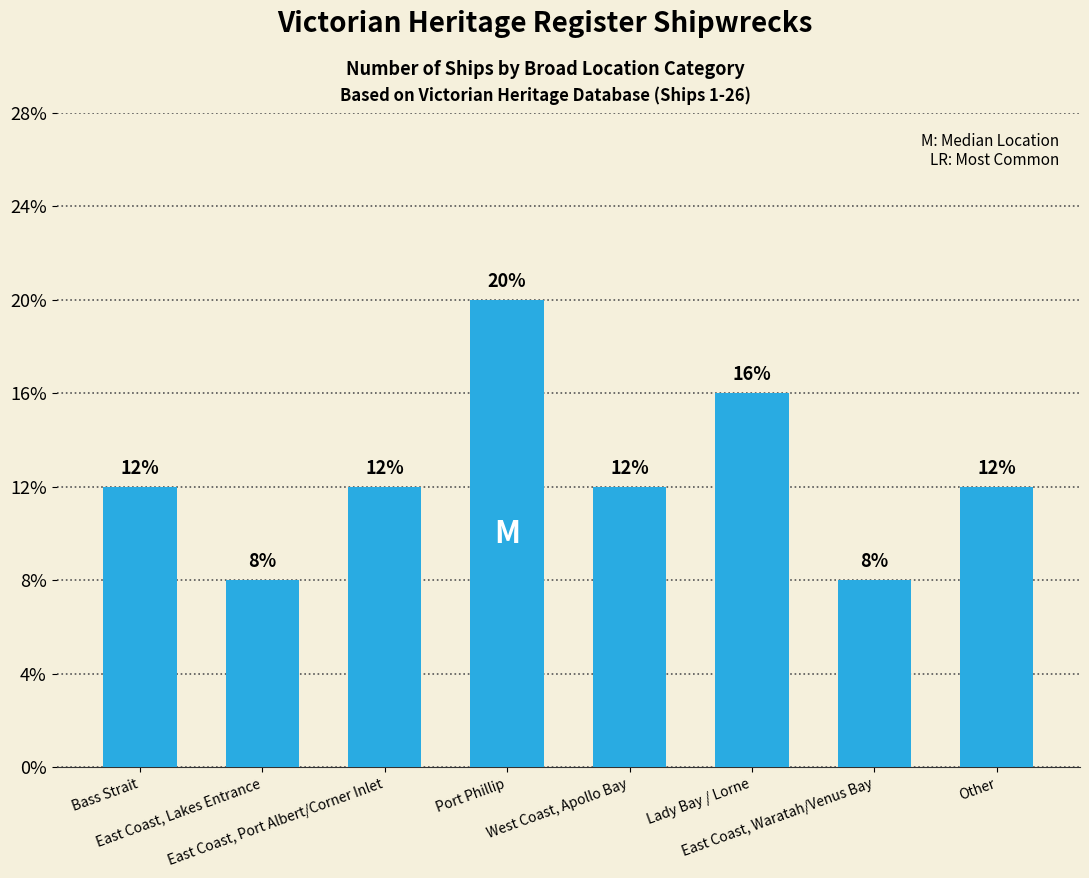

At which label does the data first exceed 3?

Port Phillip